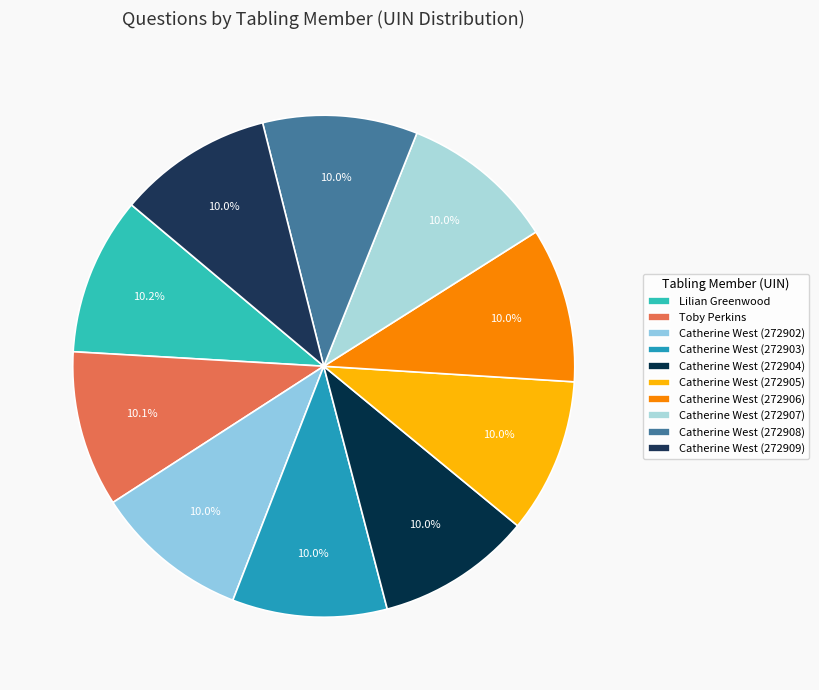

To the nearest percent, what is the average slice percentage?

10%